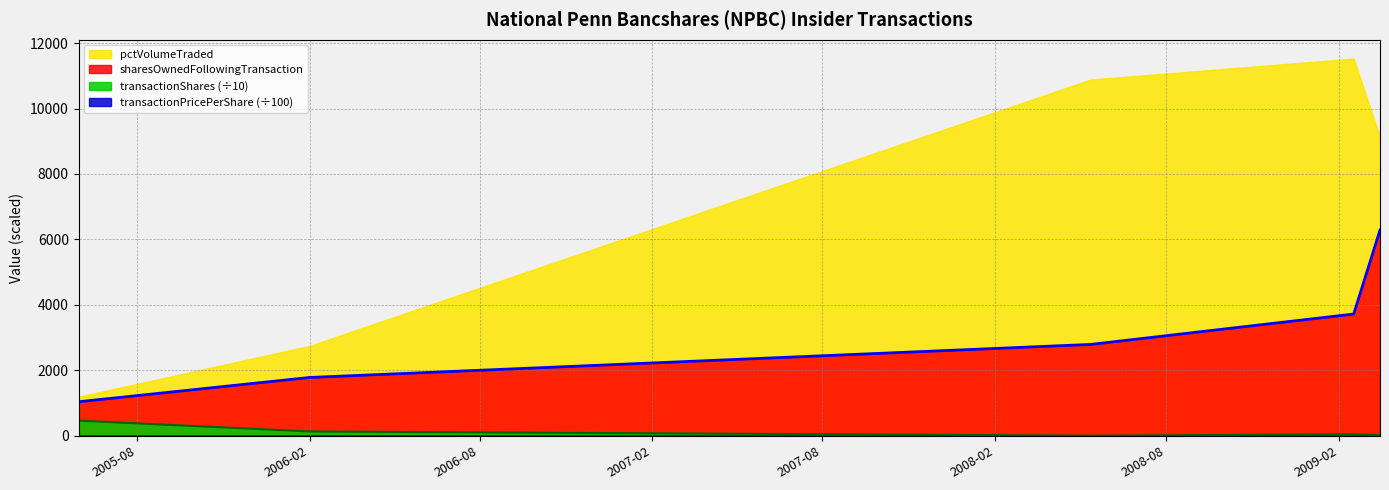

Reading left to right, transcribe all the data shown in this chart.

transactionShares: 2005-05-31=4650.0	2005-05-31=3384.0	2006-02-01=1335.0	2008-05-13=55.0	2009-02-17=453.0	2009-03-17=214.0
transactionPricePerShare: 2005-05-31=17.2	2005-05-31=23.8	2006-02-01=13.8	2008-05-13=17.2	2009-02-17=6.6	2009-03-17=7.0
sharesOwnedFollowingTransaction: 2005-05-31=1041.0	2005-05-31=1041.0	2006-02-01=1783.0	2008-05-13=2793.0	2009-02-17=3721.0	2009-03-17=6285.0
pctVolumeTraded: 2005-05-31=1194.0	2005-05-31=1194.0	2006-02-01=2748.0	2008-05-13=10887.0	2009-02-17=11526.0	2009-03-17=9127.0